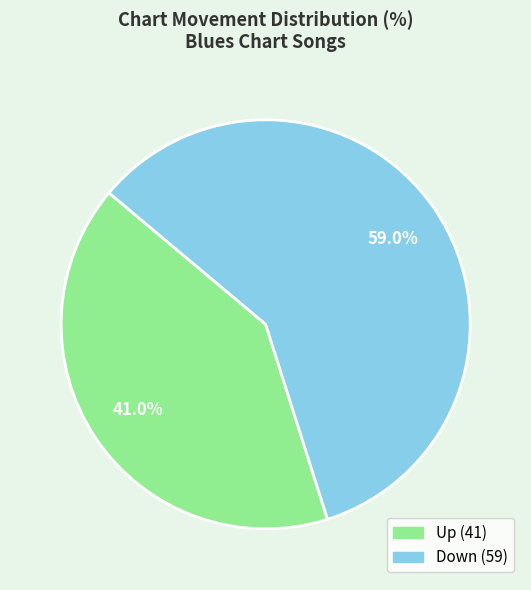

Is there any slice that represents more than half of the pie?

Yes